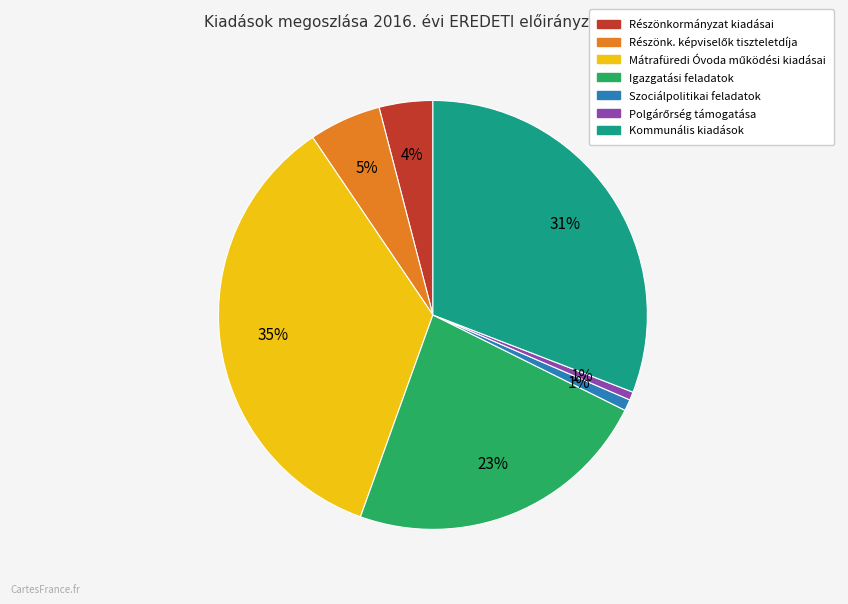

What percentage is the Szociálpolitikai feladatok slice, to the nearest percent?

1%